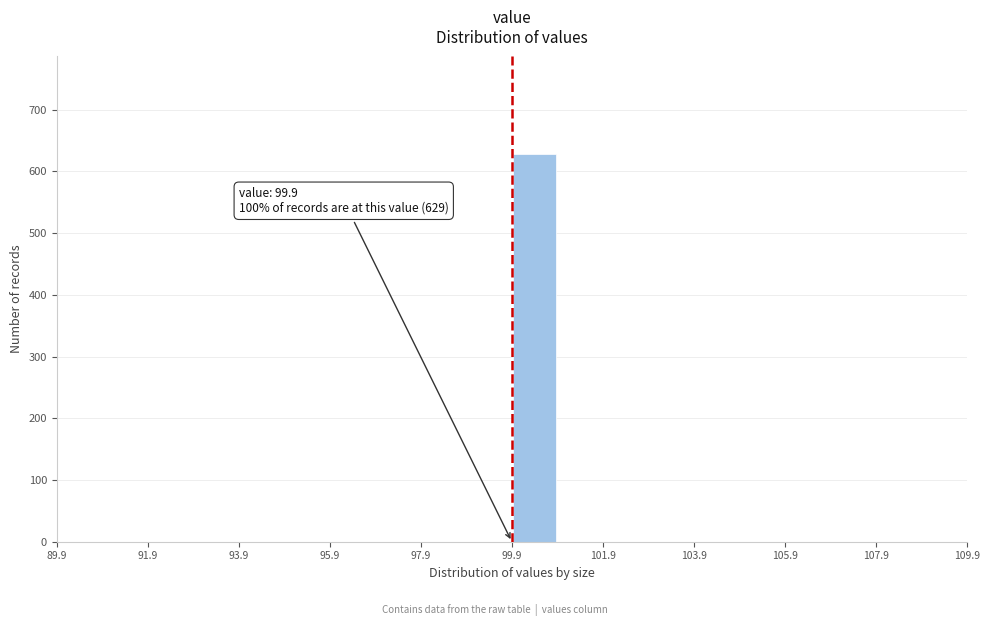

Which range on the x-axis has the tallest bar?

99.9 to 100.9